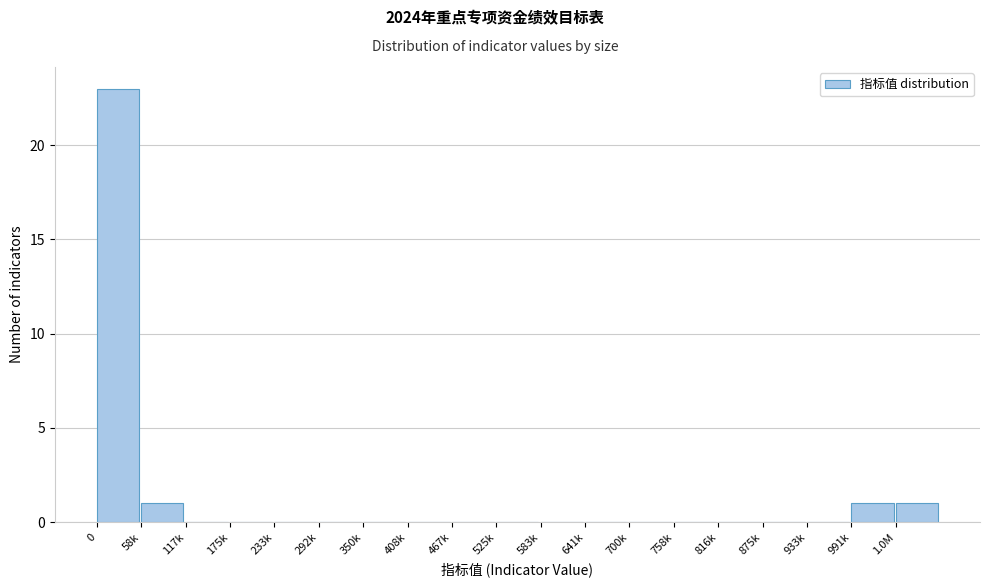

Reading left to right, list all the values displayed in this chart.

0=23	58k=1	117k=0	175k=0	233k=0	292k=0	350k=0	408k=0	467k=0	525k=0	583k=0	641k=0	700k=0	758k=0	816k=0	875k=0	933k=0	991k=1	1.0M=1